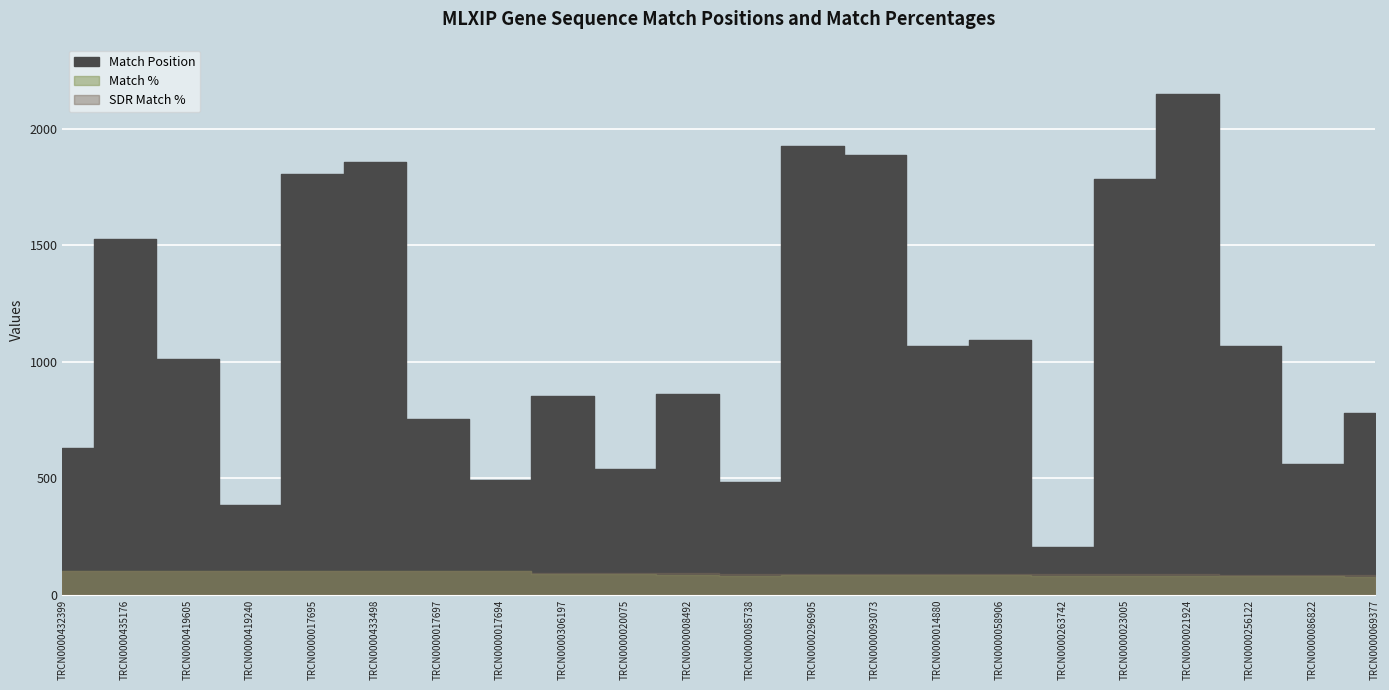

Rank the series by their maximum value, from highest to lowest.

Match Position, Match %, SDR Match %